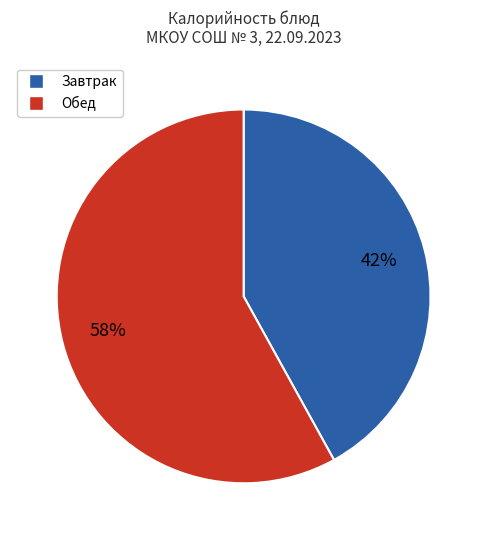

Does any single category account for the majority?

Yes